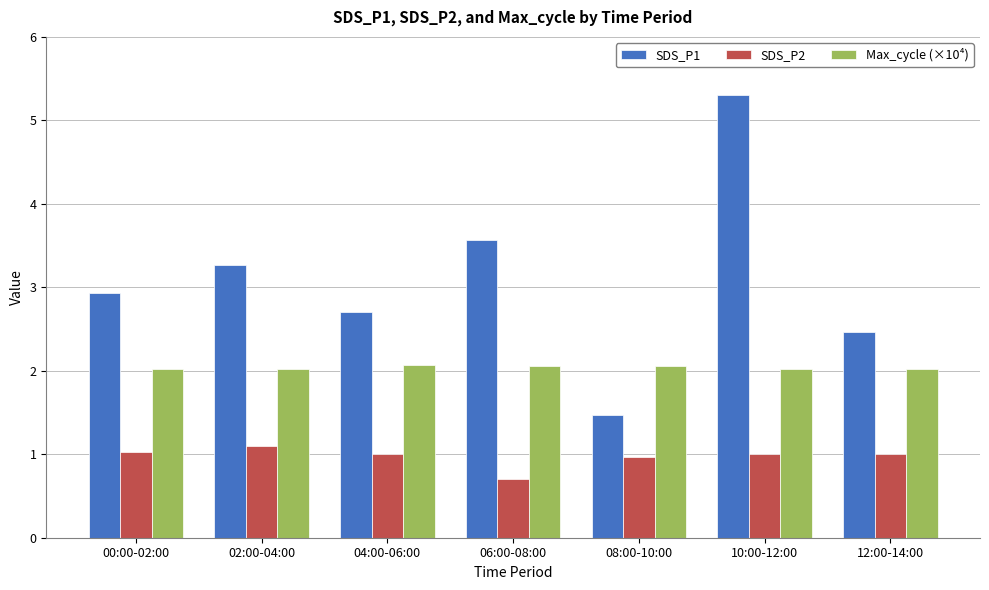

List the series in order of their overall mean, lowest first.

SDS_P2, Max_cycle (×10⁴), SDS_P1